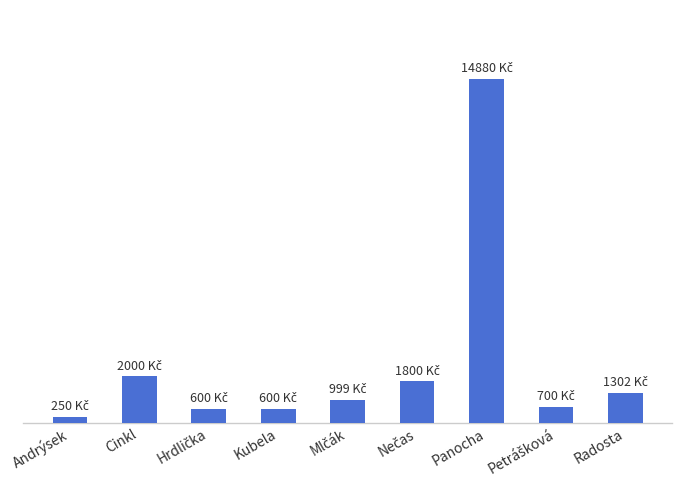

Which label corresponds to the smallest value in the chart?

Andrýsek